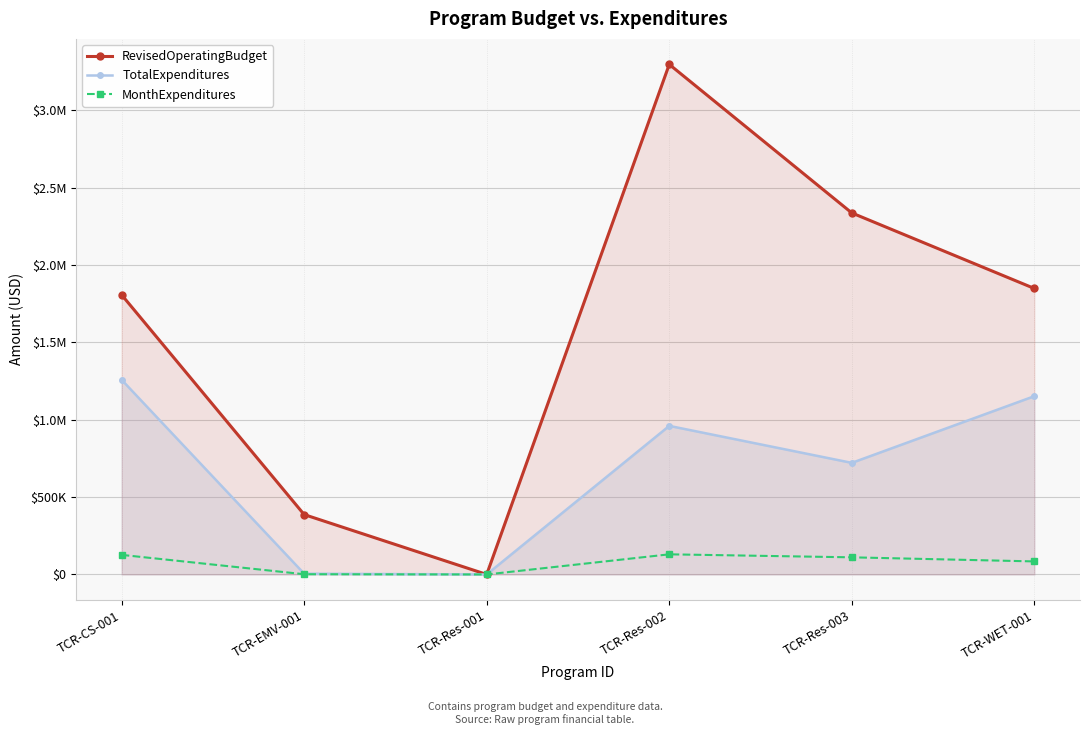

What is the label of the 1st point from the left?

TCR-CS-001